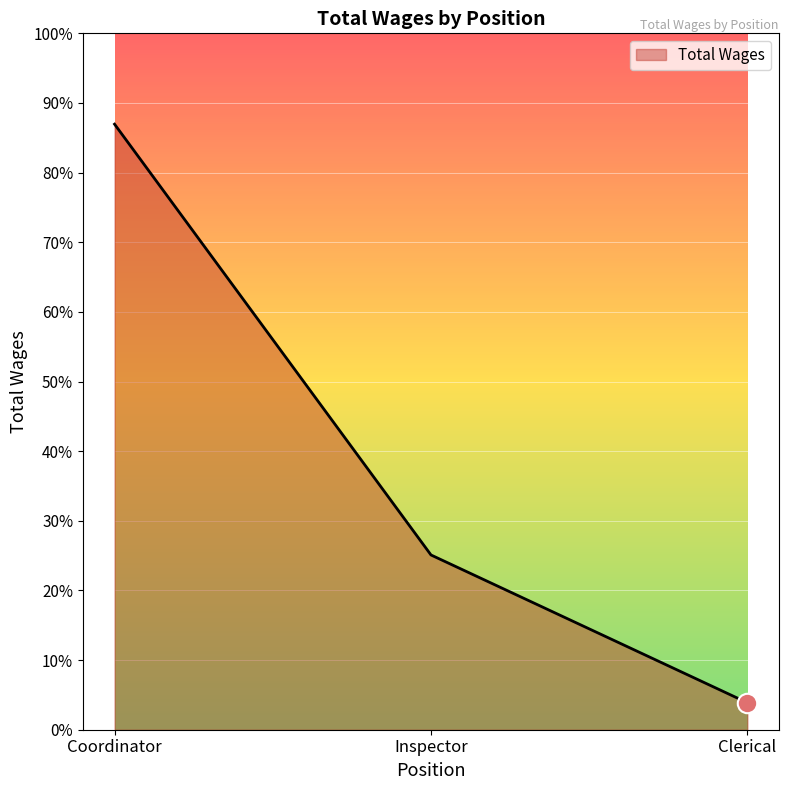

Reading right to left, transcribe all the data shown in this chart.

664	4300	14900